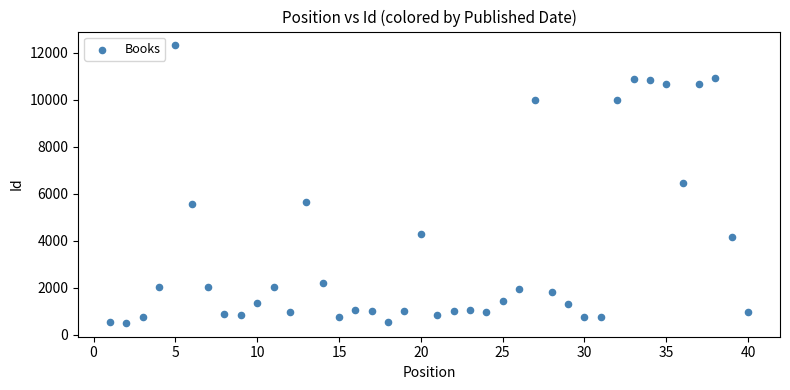

What is the range of Y values (max minus min)?

11802